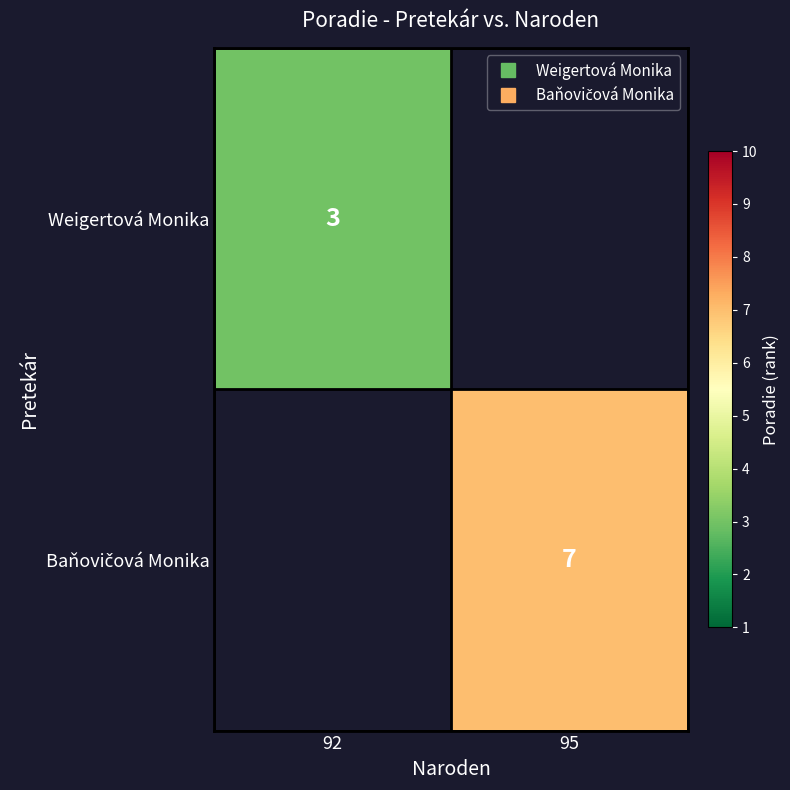

Count the number of categories in the chart.

2